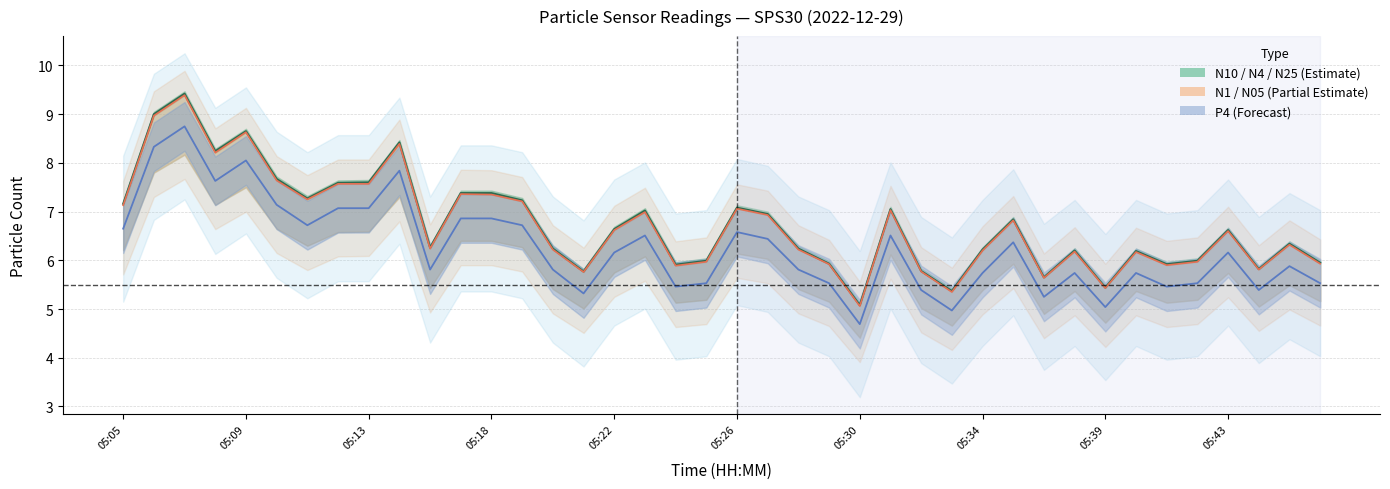

True or false: N25 line has a value of 2.9 at 30.

False